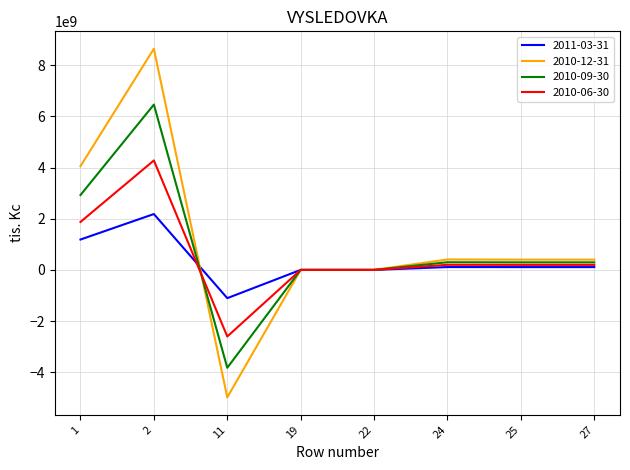

Which series has the largest range (max minus min)?

2010-12-31